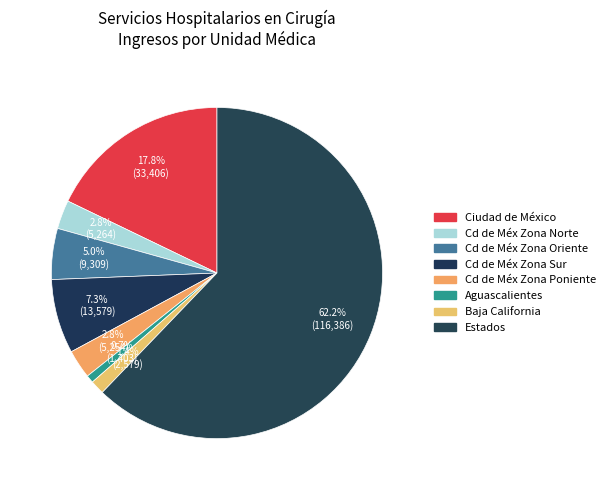

Is it true that Cd de Méx Zona Poniente is 17% of the pie?

False